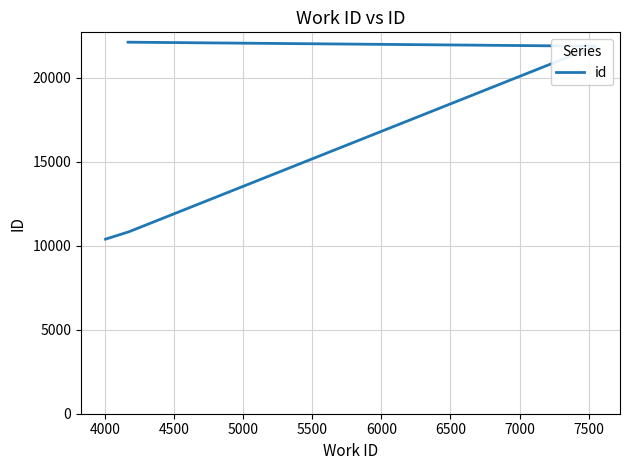

How many distinct data groups are displayed?

1